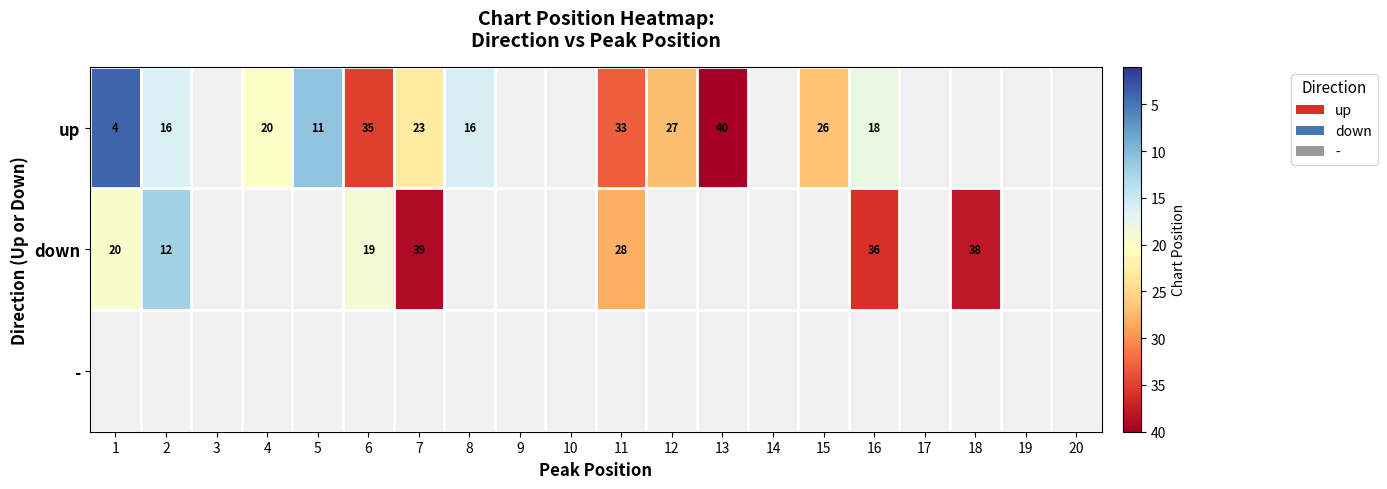

The value of down at 2 is 16. True or false?

False